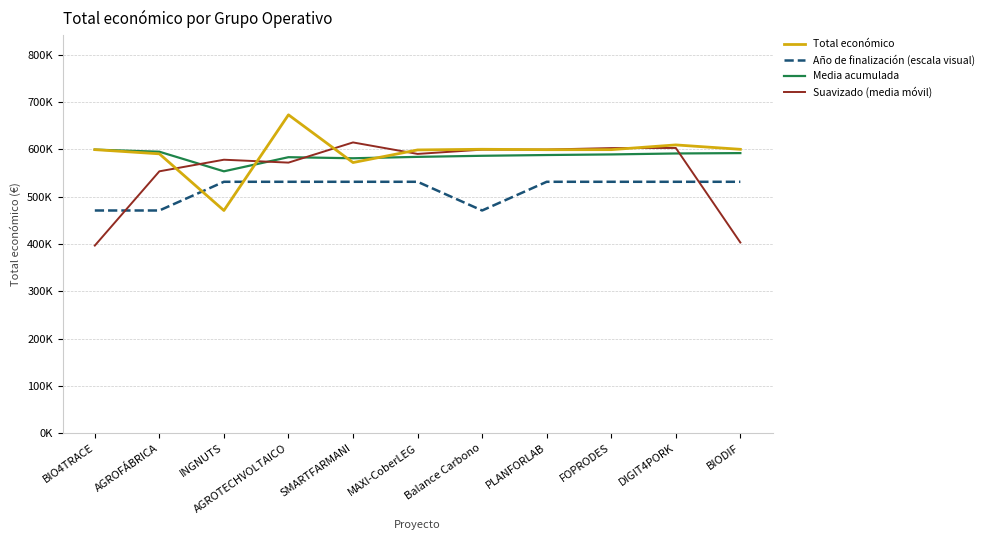

Is this an area chart (filled region under the line)?

No